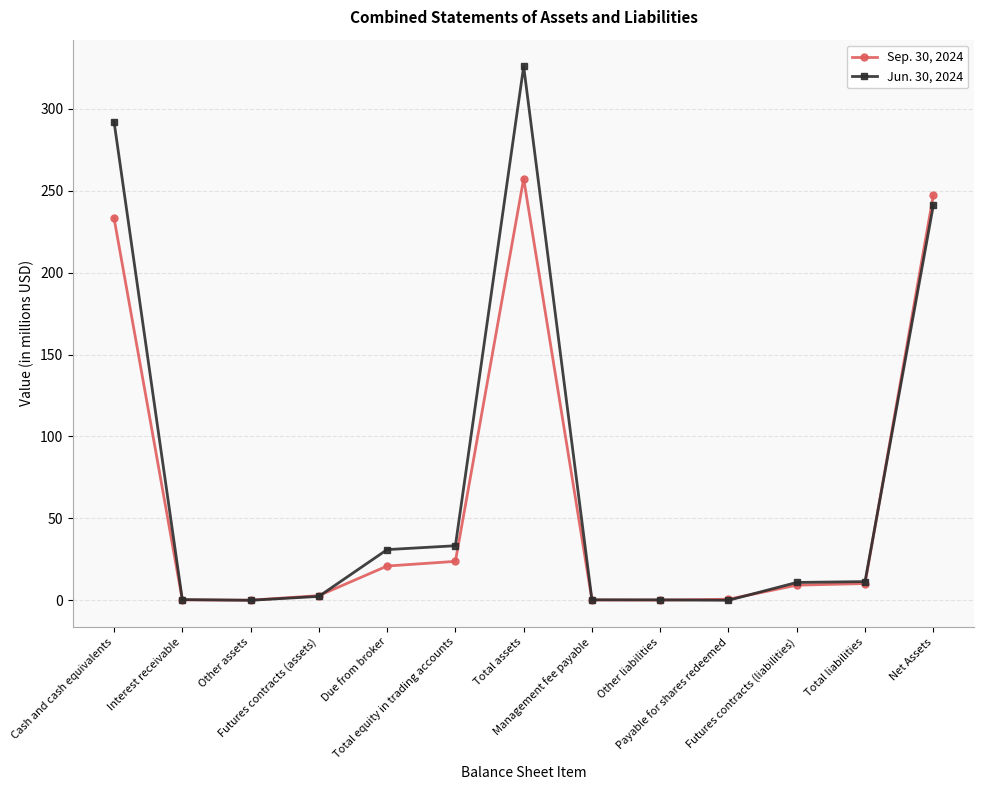

Which series has the largest range (max minus min)?

Jun. 30, 2024